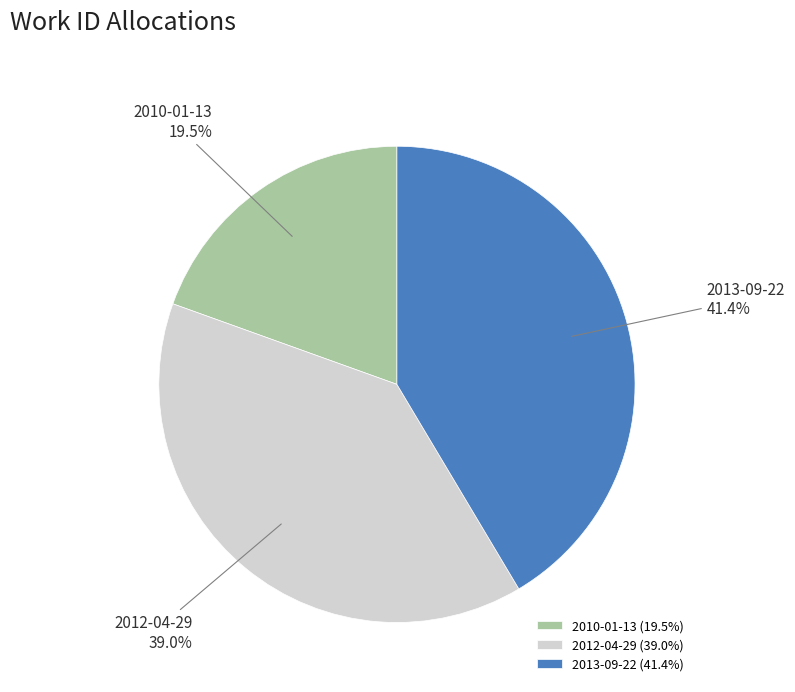

To the nearest percent, what is the difference between the largest and smallest slice percentages?

22%